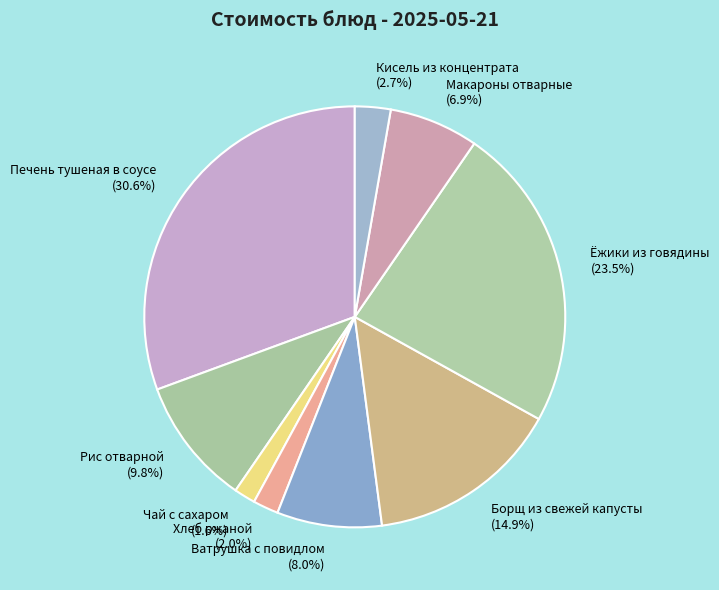

Is it true that Рис отварной is 10% of the pie?

True